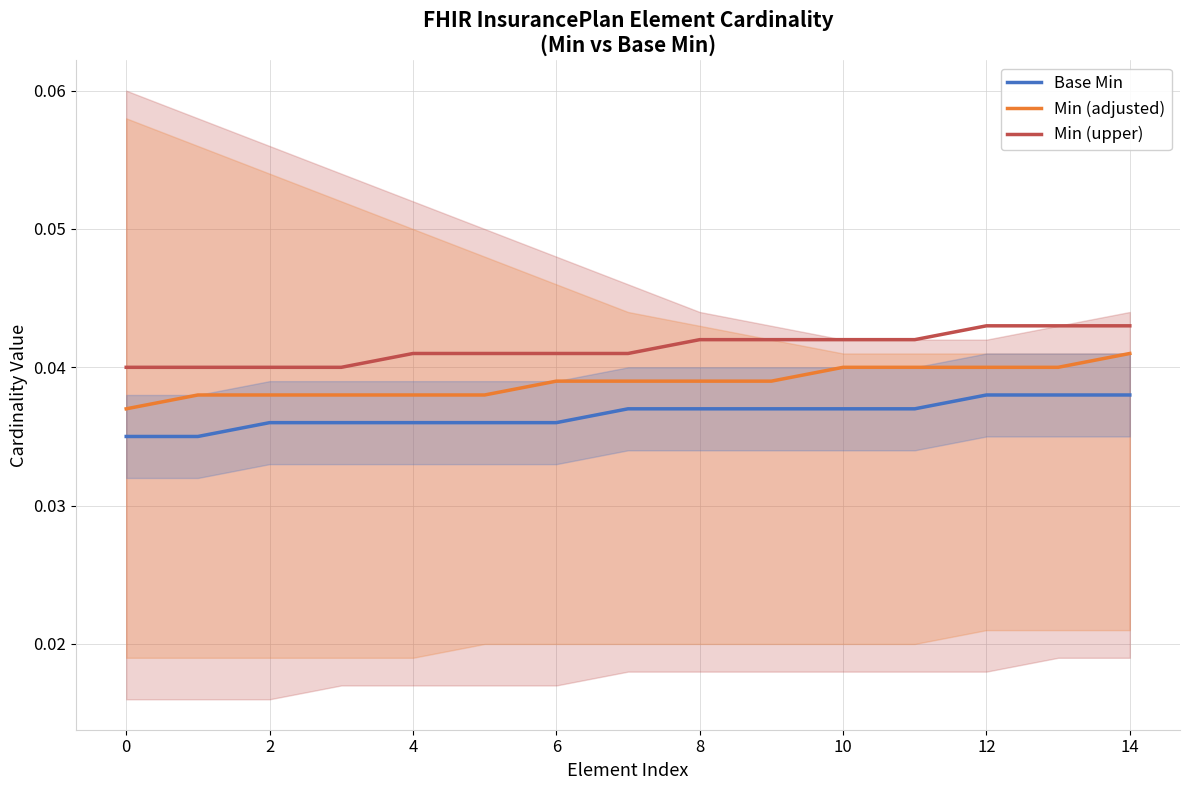

True or false: Base Min and Min (adjusted) cross at least once.

False